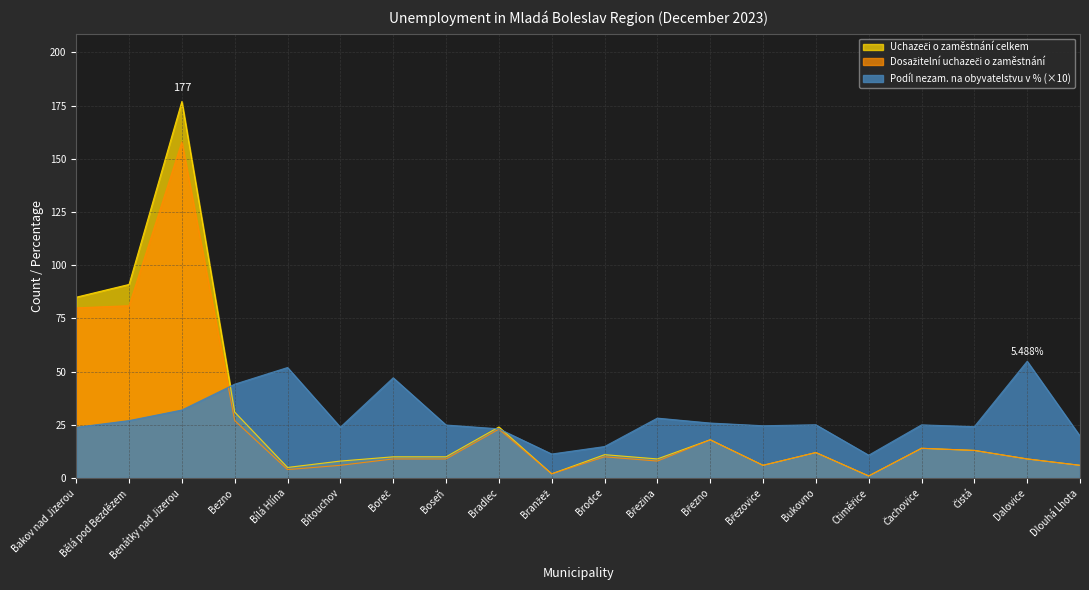

How many lines are shown in the chart?

3